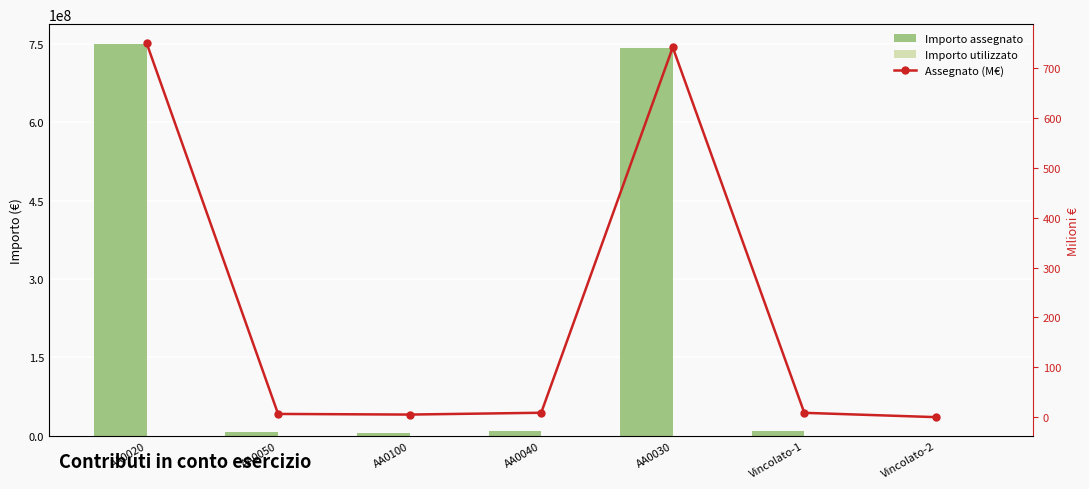

What is the label of the 2nd bar from the left?

AA0050